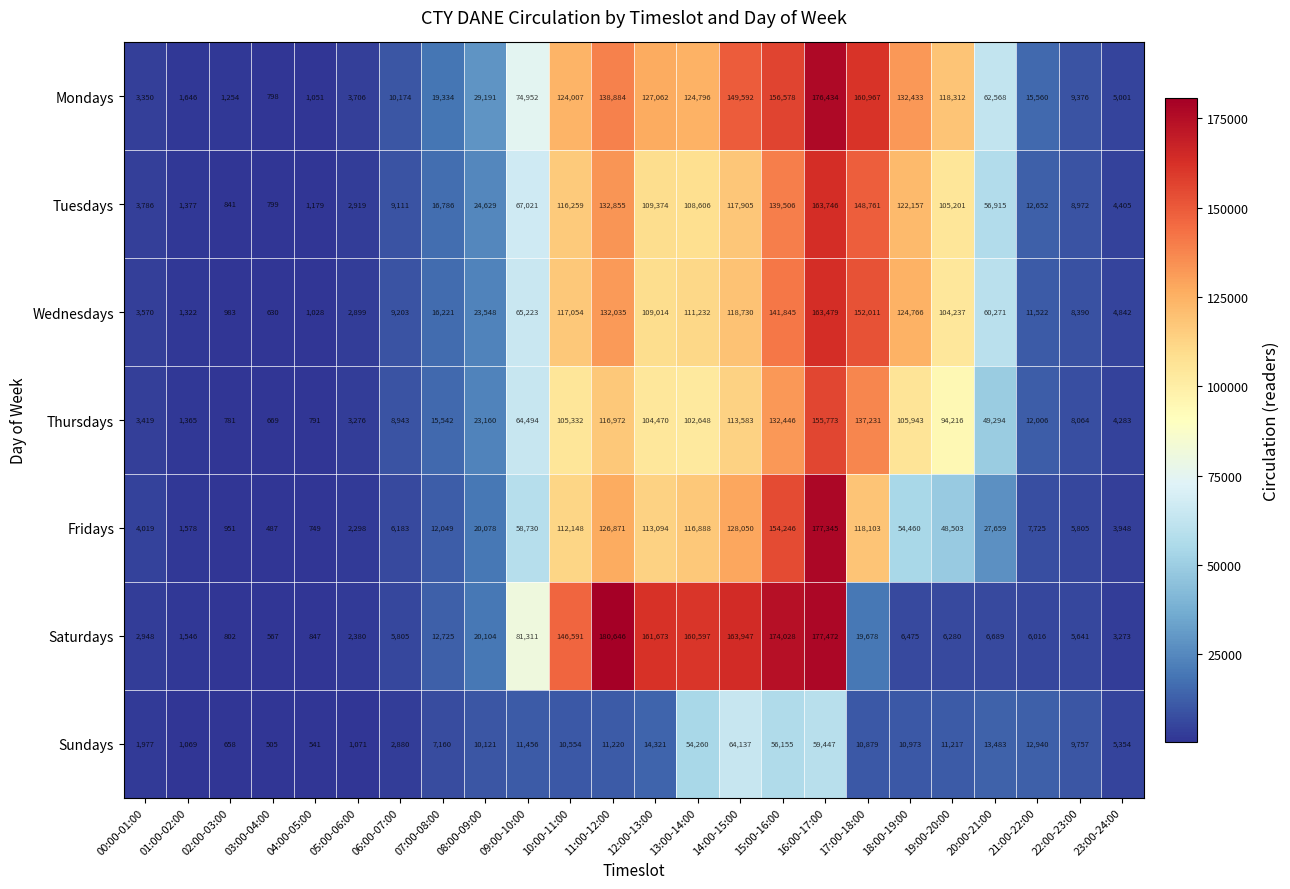

Which series has the widest spread of values?

Saturdays